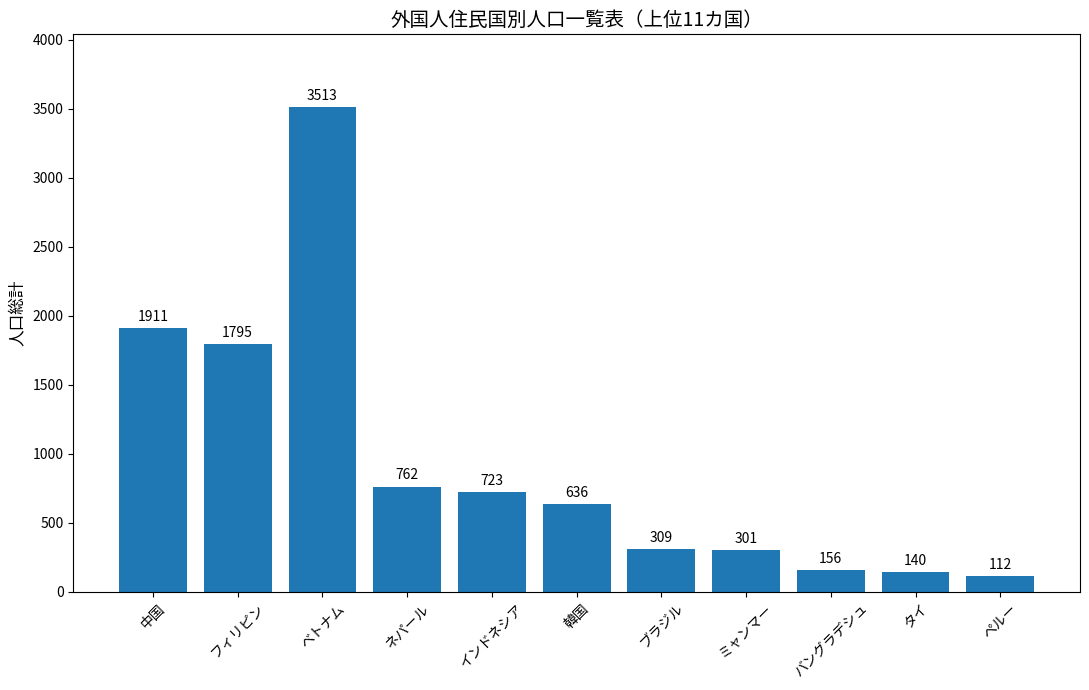

What is the difference between the values at 韓国 and タイ?

496